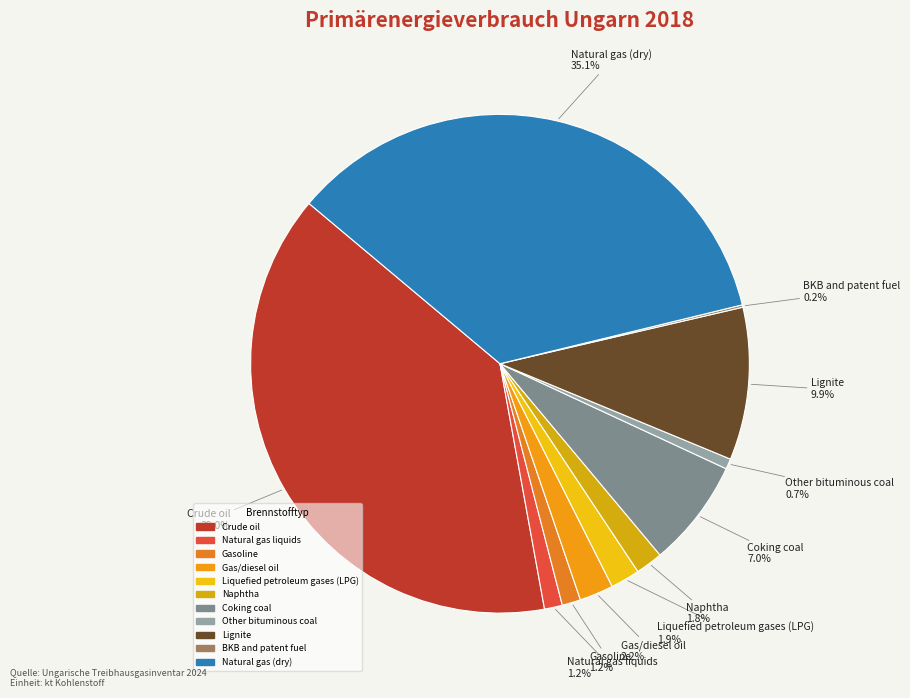

Approximately how many times larger is the value at Coking coal compared to Liquefied petroleum gases (LPG)?

3.7